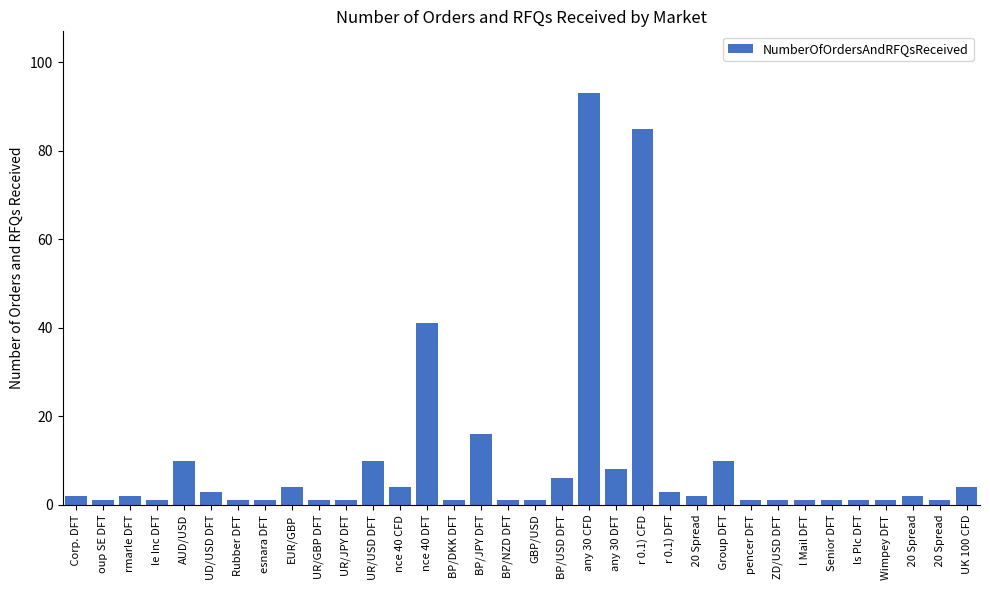

List the labels in order of value, largest first.

any 30 CFD, r 0.1) CFD, nce 40 DFT, BP/JPY DFT, AUD/USD, UR/USD DFT,  Group DFT, any 30 DFT, BP/USD DFT, EUR/GBP, nce 40 CFD, UK 100 CFD, UD/USD DFT, r 0.1) DFT,  Corp. DFT, rmarle DFT,  20 Spread,  20 Spread, oup SE DFT, le Inc DFT, Rubber DFT, esnara DFT, UR/GBP DFT, UR/JPY DFT, BP/DKK DFT, BP/NZD DFT, GBP/USD, pencer DFT, ZD/USD DFT, l Mail DFT, Senior DFT, ls Plc DFT, Wimpey DFT,  20 Spread